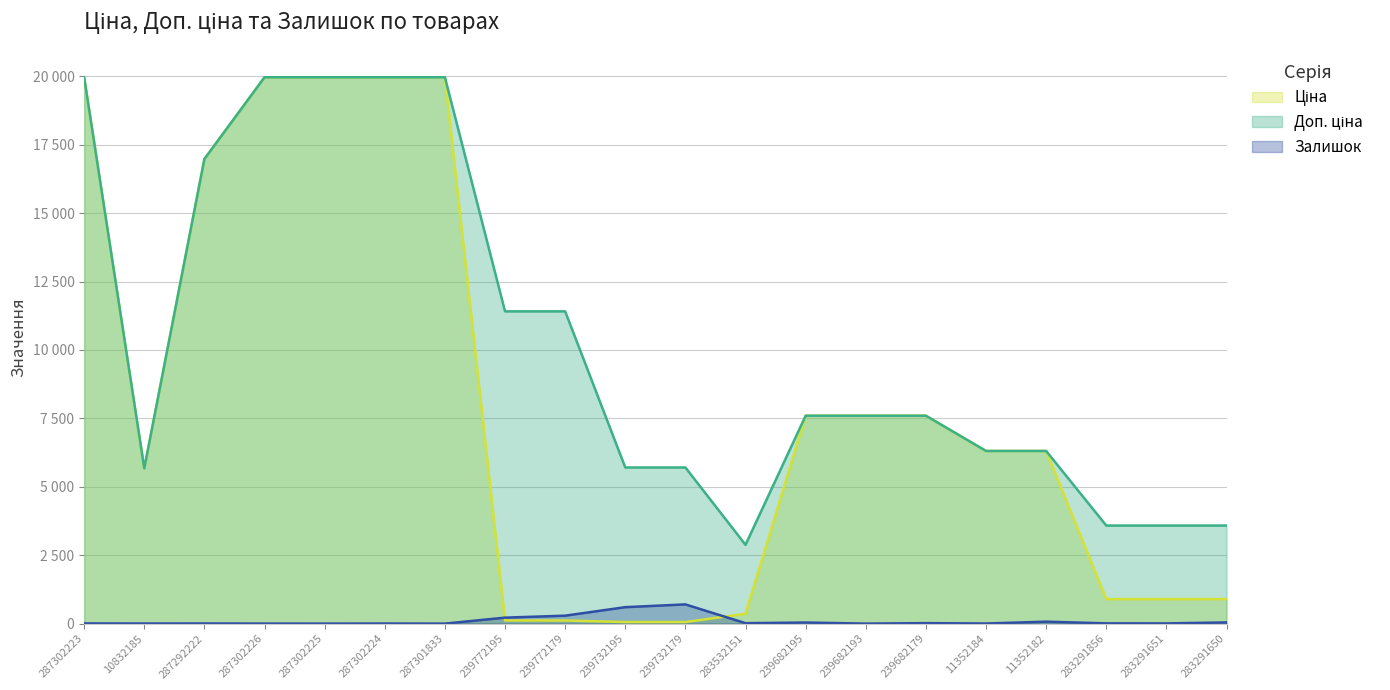

The Доп. ціна series shows 3050.2 at 239682193. True or false?

False